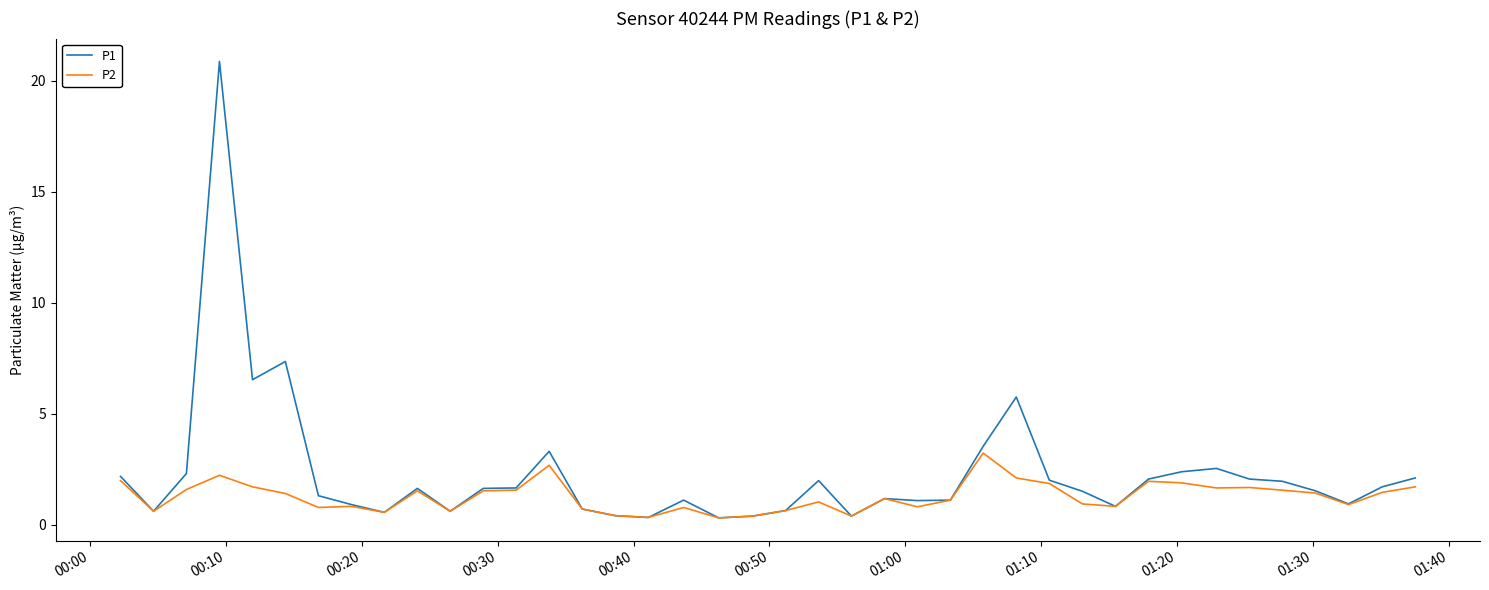

What is the maximum value for P1?

20.9